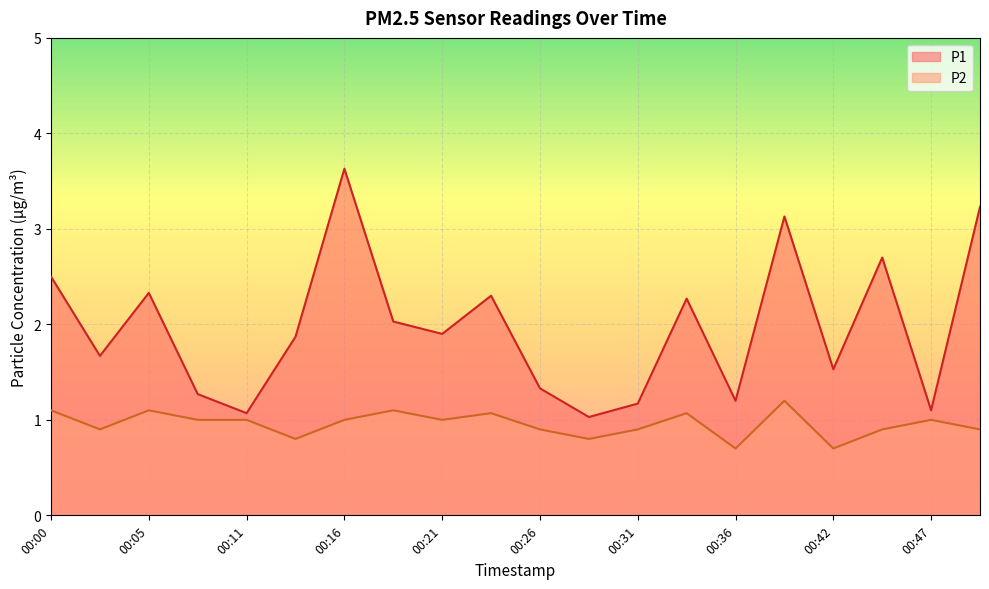

At which category does P2 reach its first local valley?

00:03